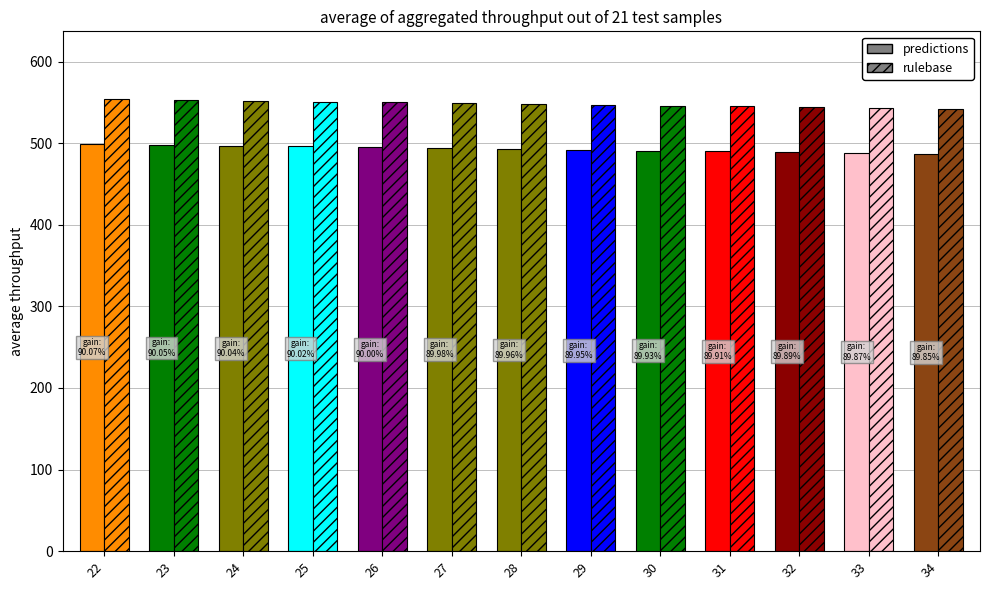

What are all the series names shown in the legend?

predictions, rulebase